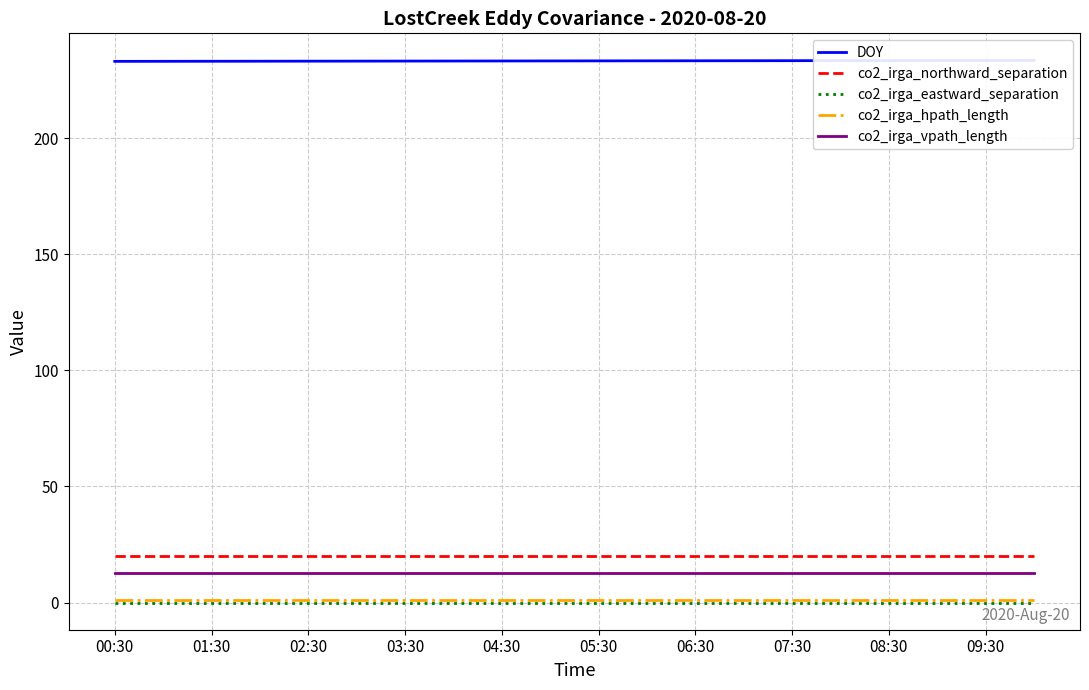

What is the total value across all series at 19?

267.1